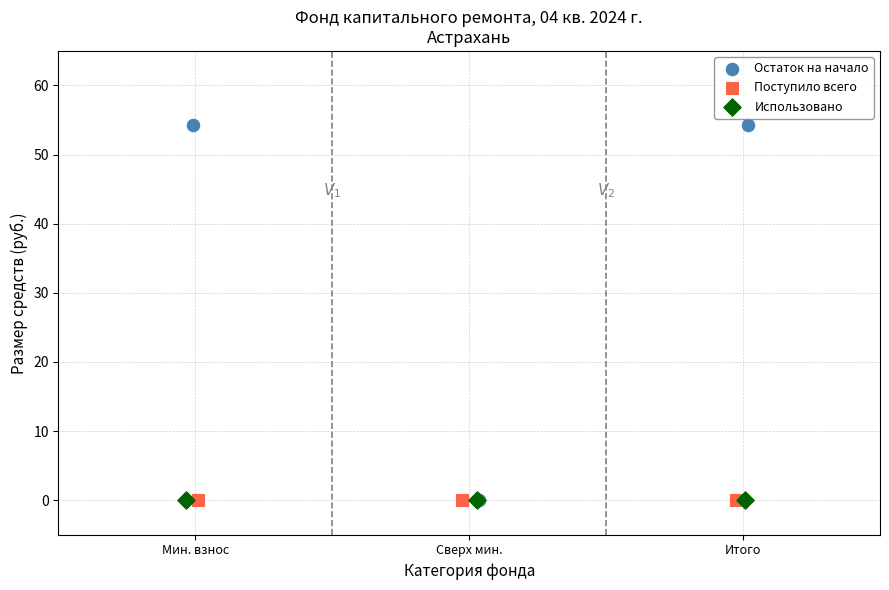

Which series reaches the maximum Y coordinate?

Остаток на начало